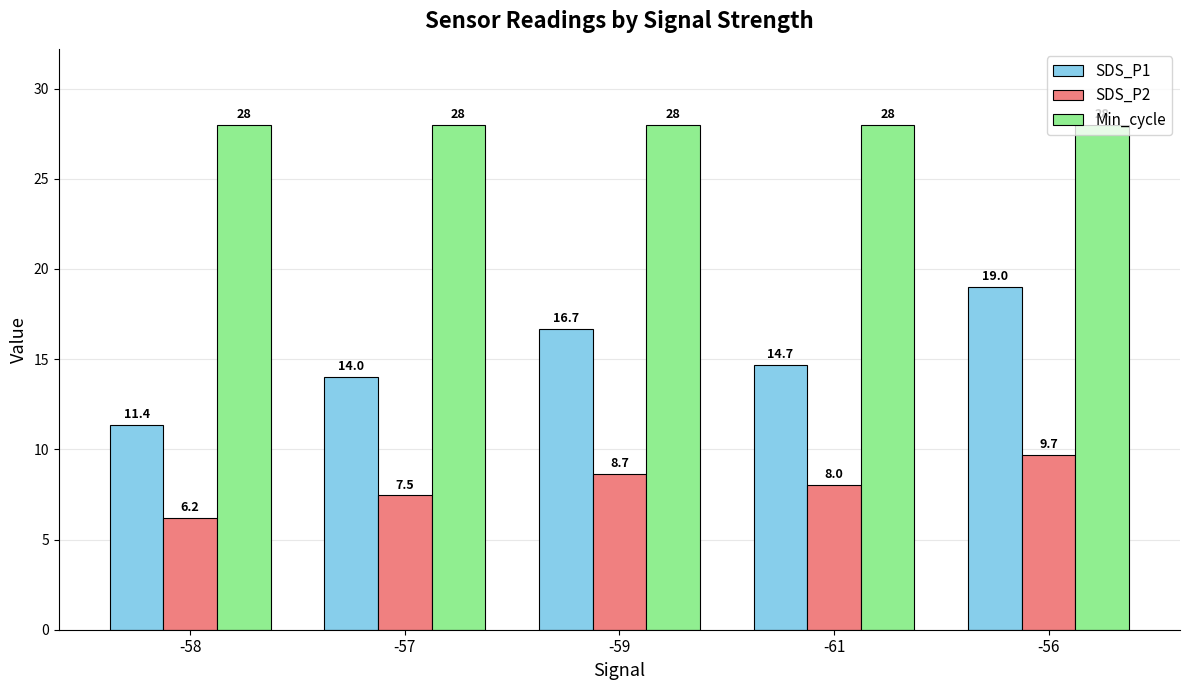

What is the total value across all series at -57?

49.5